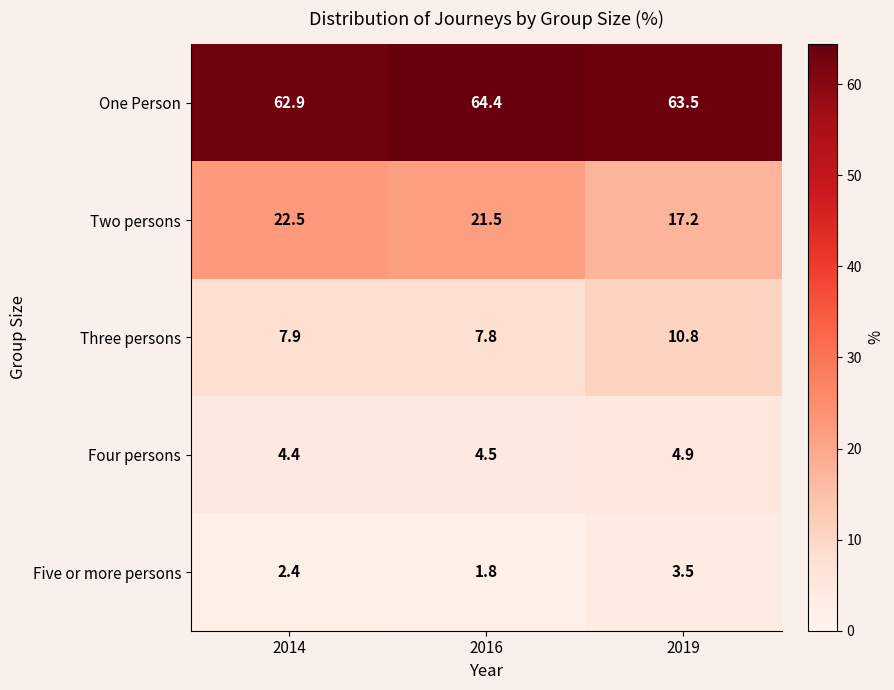

Reading left to right, list all the values displayed in this chart.

One Person: 2014=62.9	2016=64.4	2019=63.5
Two persons: 2014=22.5	2016=21.5	2019=17.2
Three persons: 2014=7.9	2016=7.8	2019=10.8
Four persons: 2014=4.4	2016=4.5	2019=4.9
Five or more persons: 2014=2.4	2016=1.8	2019=3.5